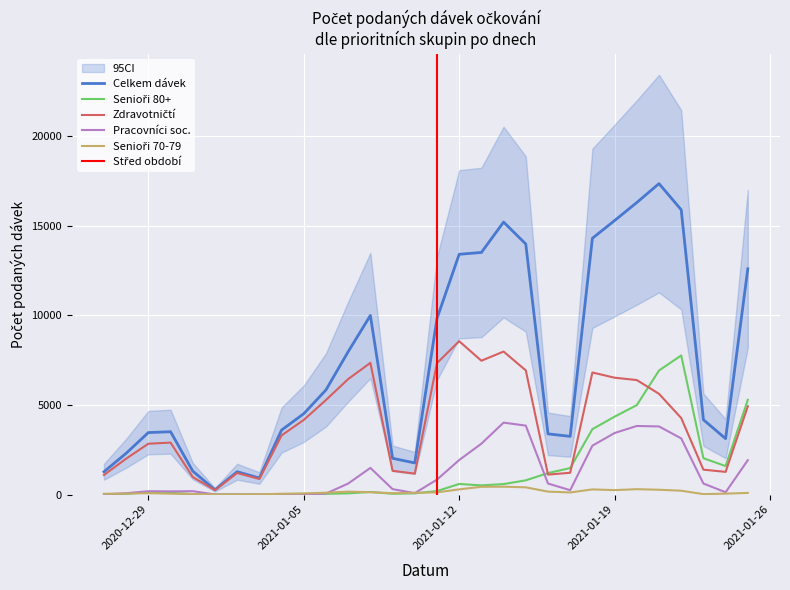

At which label is Zdravotničtí closest to 4397?

22.01.2021